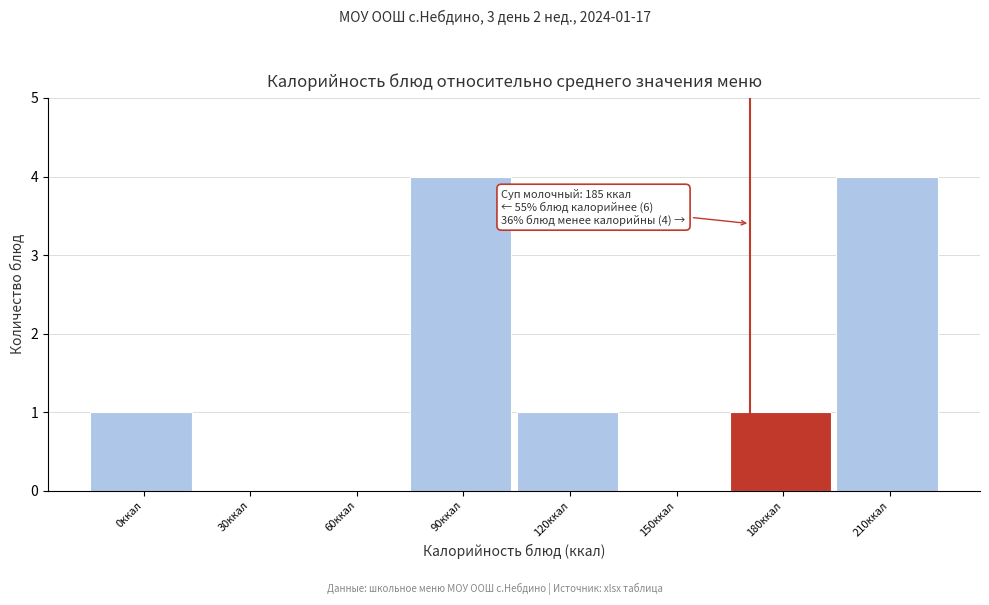

Reading left to right, extract all data points from this chart.

0ккал=1	30ккал=0	60ккал=0	90ккал=4	120ккал=1	150ккал=0	180ккал=1	210ккал=4